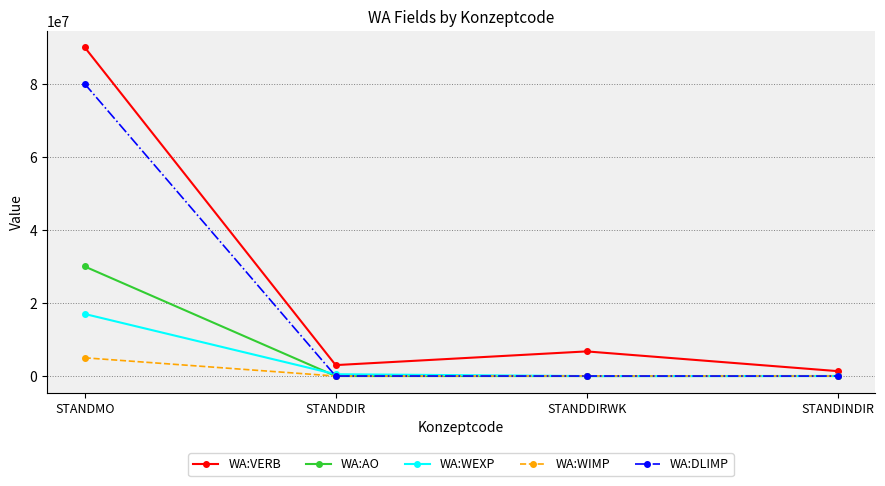

Rank the series by their maximum value, from highest to lowest.

WA:VERB, WA:DLIMP, WA:AO, WA:WEXP, WA:WIMP